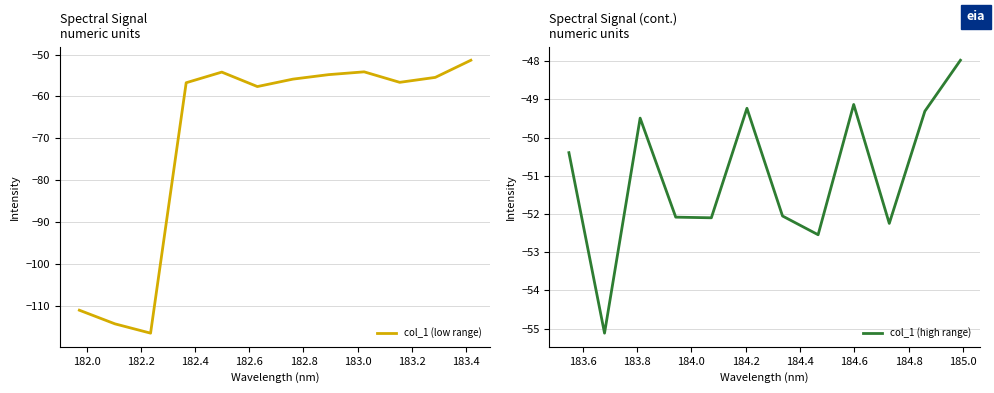

Reading left to right, transcribe all the data shown in this chart.

col_1 (low range): -111.1	-114.3	-116.6	-56.7	-54.2	-57.7	-55.9	-54.8	-54.1	-56.6	-55.5	-51.4
col_1 (high range): -50.4	-55.1	-49.5	-52.1	-52.1	-49.2	-52.1	-52.5	-49.1	-52.2	-49.3	-48.0